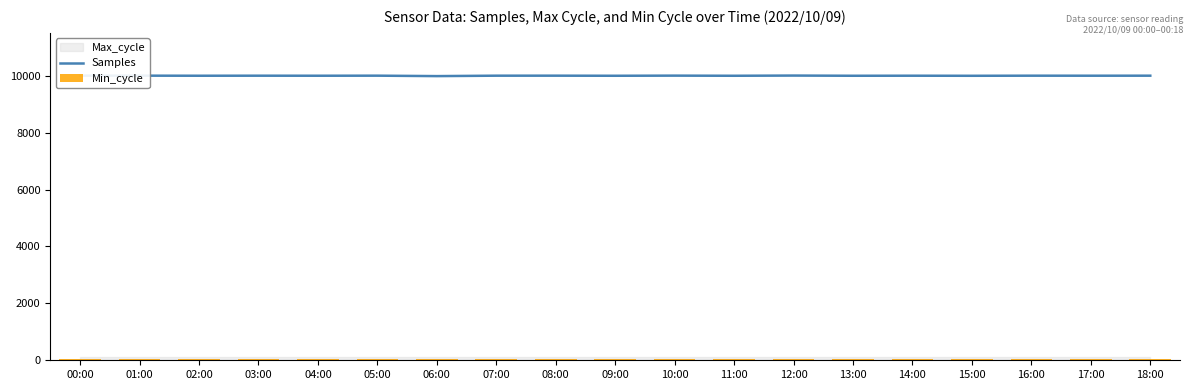

What is the difference between the maximum and minimum values in the Samples series?

19.1